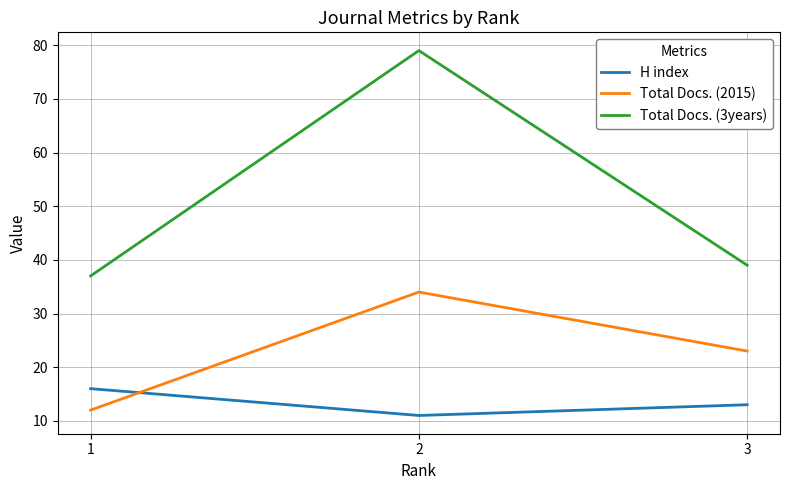

How many series are shown in this chart?

3